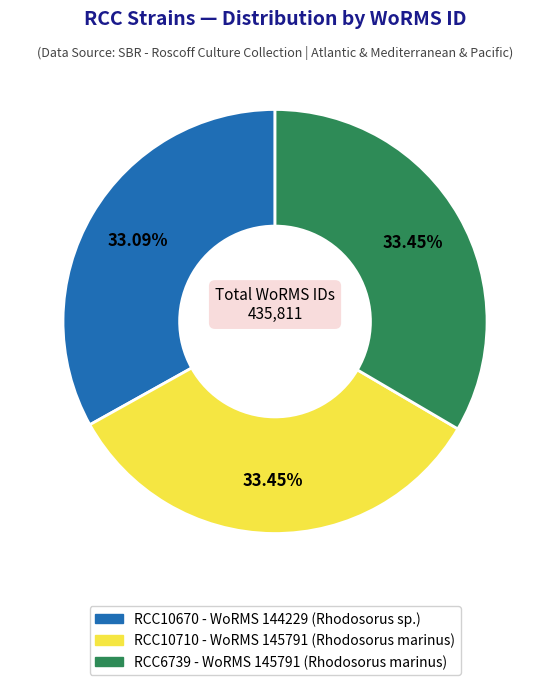

What is the ratio of the value at RCC6739 to the value at RCC10710?

1.0